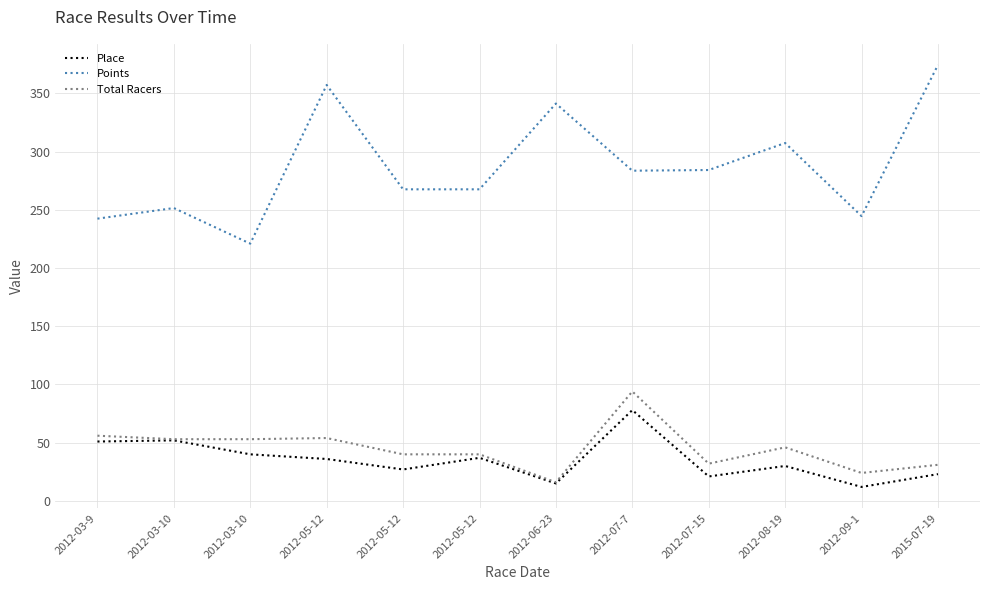

Reading right to left, extract all data points from this chart.

Place: 2015-07-19=23.0	2012-09-1=12.0	2012-08-19=30.0	2012-07-15=21.0	2012-07-7=78.0	2012-06-23=15.0	2012-05-12=37.0	2012-05-12=27.0	2012-05-12=36.0	2012-03-10=40.0	2012-03-10=52.0	2012-03-9=51.0
Points: 2015-07-19=374.5	2012-09-1=244.6	2012-08-19=307.4	2012-07-15=284.2	2012-07-7=283.6	2012-06-23=341.3	2012-05-12=267.6	2012-05-12=267.6	2012-05-12=357.3	2012-03-10=221.0	2012-03-10=251.5	2012-03-9=242.4
Total Racers: 2015-07-19=31.0	2012-09-1=24.0	2012-08-19=46.0	2012-07-15=32.0	2012-07-7=94.0	2012-06-23=16.0	2012-05-12=40.0	2012-05-12=40.0	2012-05-12=54.0	2012-03-10=53.0	2012-03-10=53.0	2012-03-9=56.0